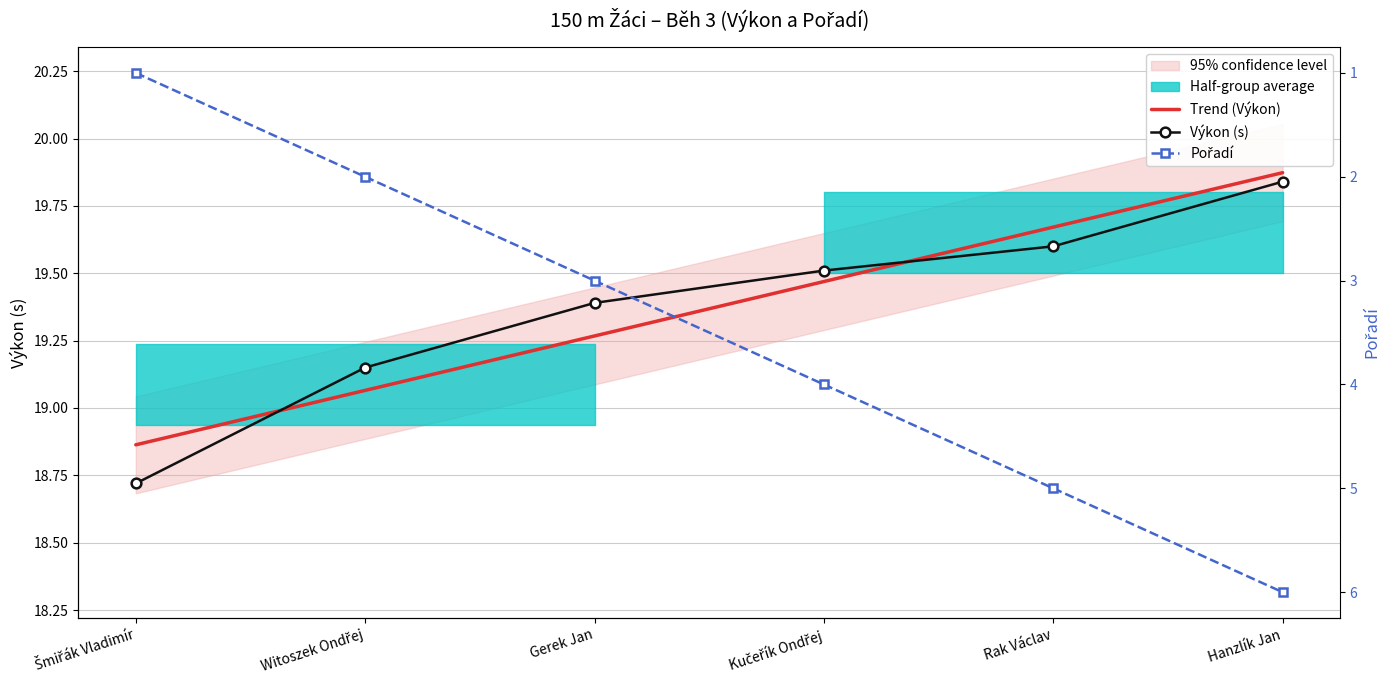

Reading left to right, transcribe all the data shown in this chart.

Trend (Výkon): 18.9	19.1	19.3	19.5	19.7	19.9
Výkon (s): 18.7	19.1	19.4	19.5	19.6	19.8
Pořadí: 1.0	2.0	3.0	4.0	5.0	6.0